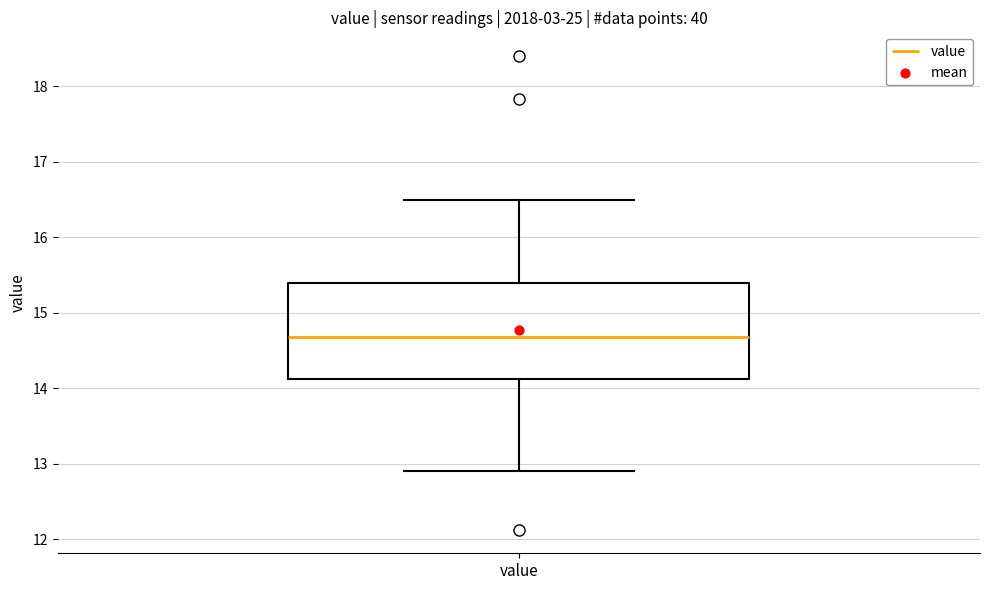

Transcribe this box plot: give where the median line is, the range the box spans, and where the two whiskers end, as read against the y-axis. The values are not printed on the chart, so give them approximately, as read against the axis.

median 14.7, box 14.1 to 15.4, whiskers 12.9 to 16.5